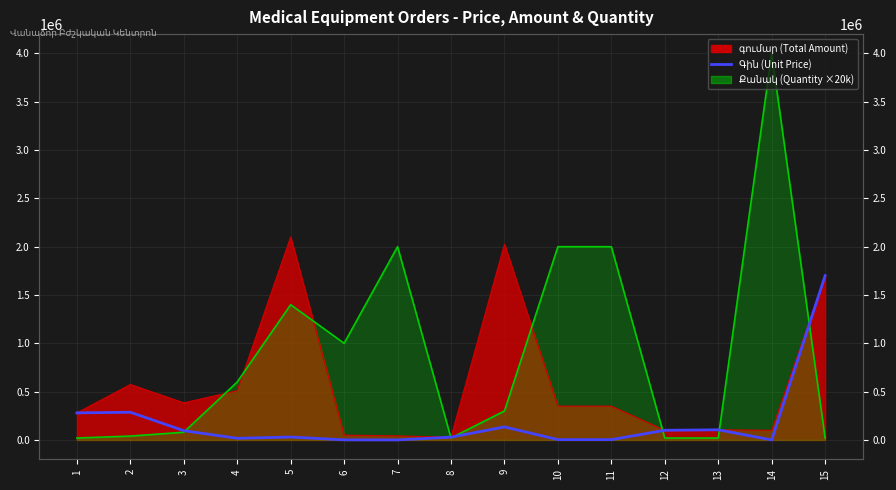

Reading left to right, extract all data points from this chart.

1=280000	2=286800	3=96000	4=17000	5=30000	6=1000	7=420	8=28800	9=135000	10=3500	11=3500	12=100000	13=105000	14=500	15=1700000